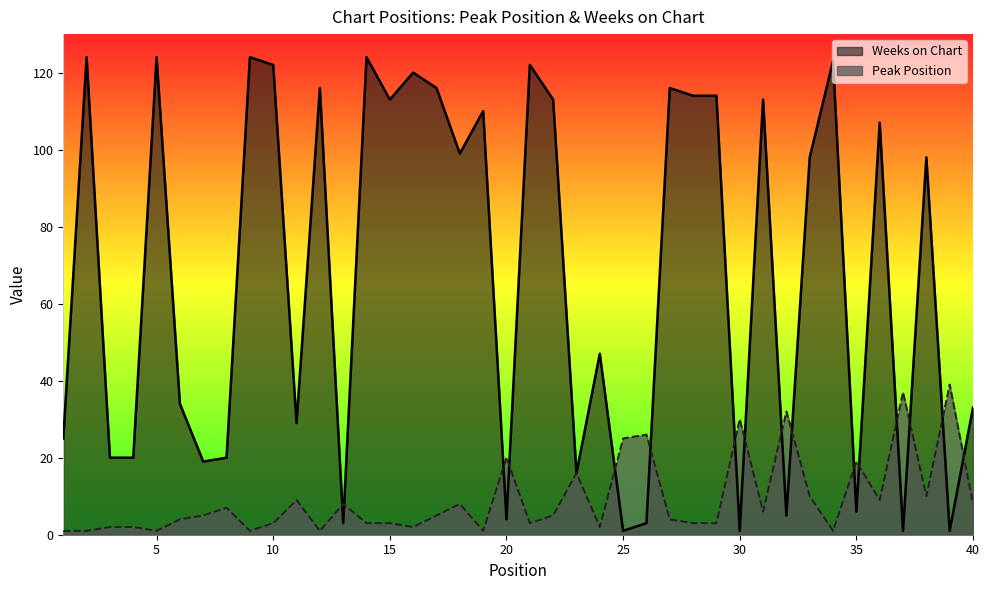

How many data points in Peak Position are above 5?

18